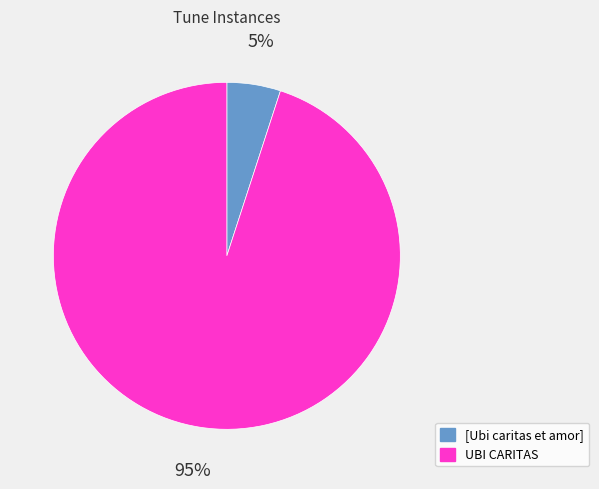

Which category accounts for the majority?

UBI CARITAS